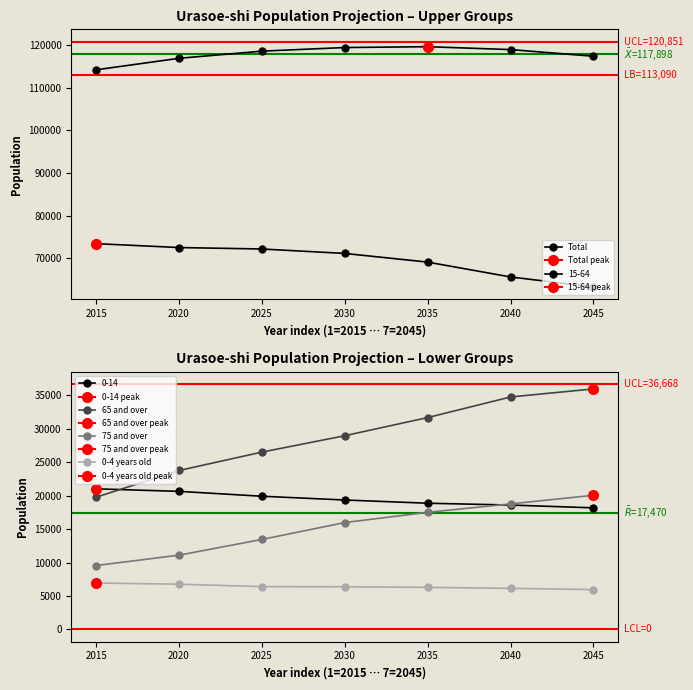

At which category does the chart reach its peak across all series?

2035